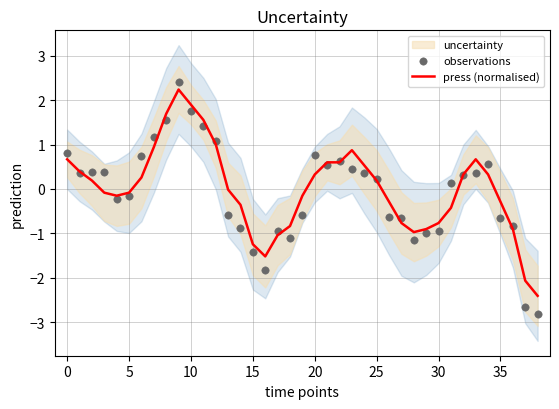

Which series reaches the maximum Y coordinate?

observations